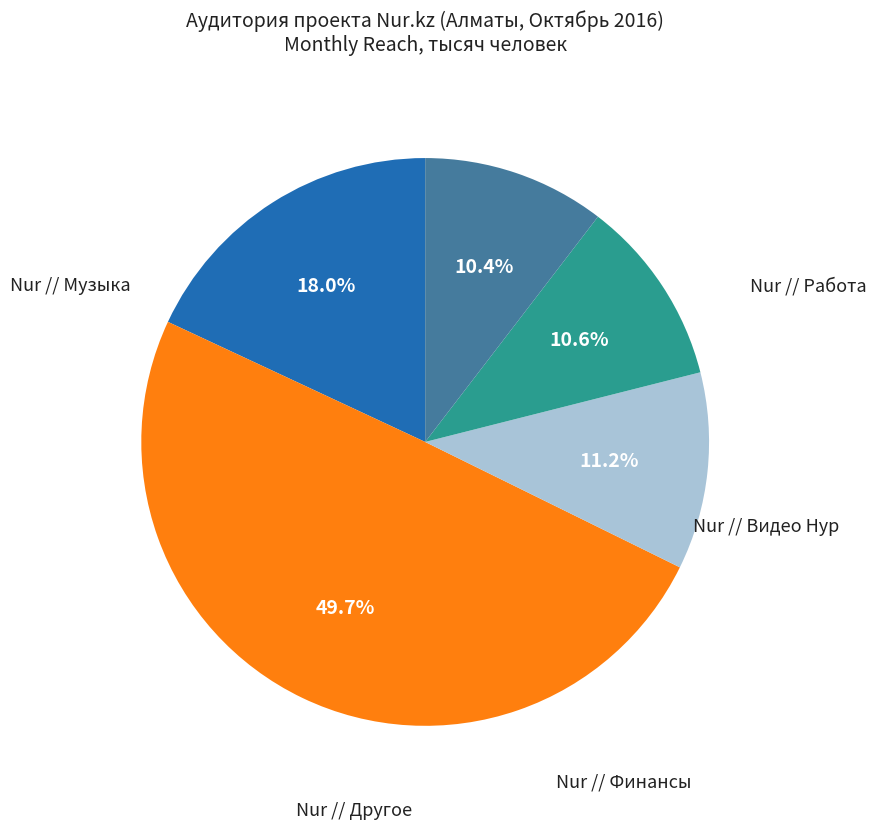

To the nearest percent, what is the difference between the largest and smallest slice percentages?

39%